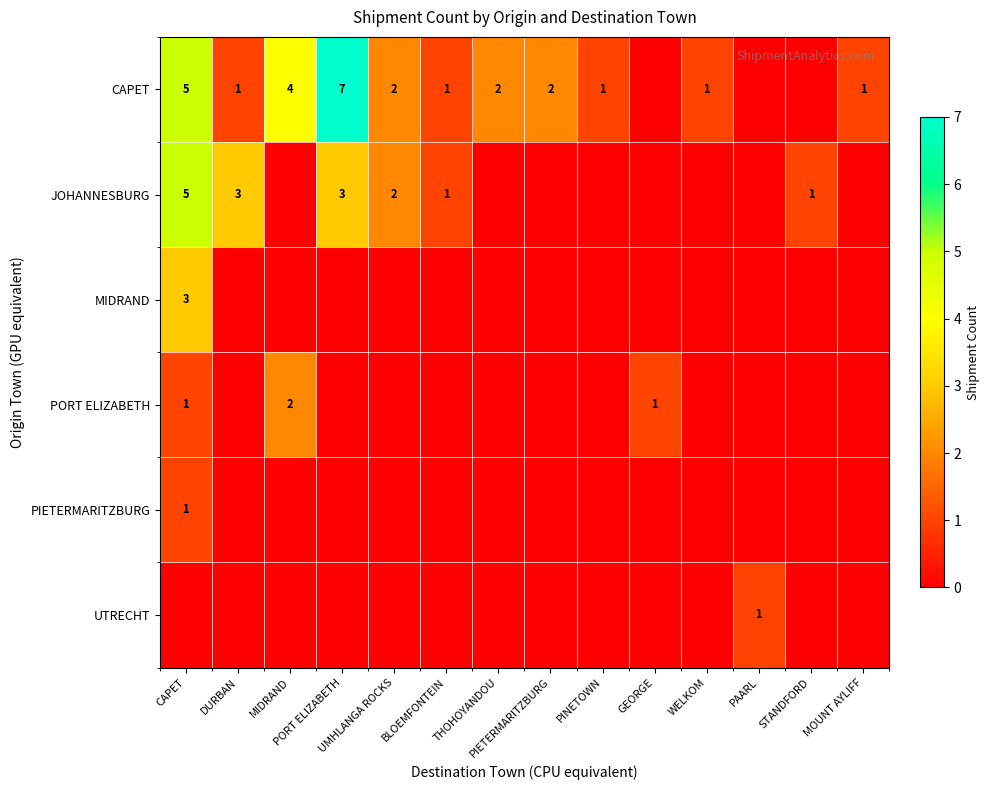

How many data points in PIETERMARITZBURG are above 0?

1